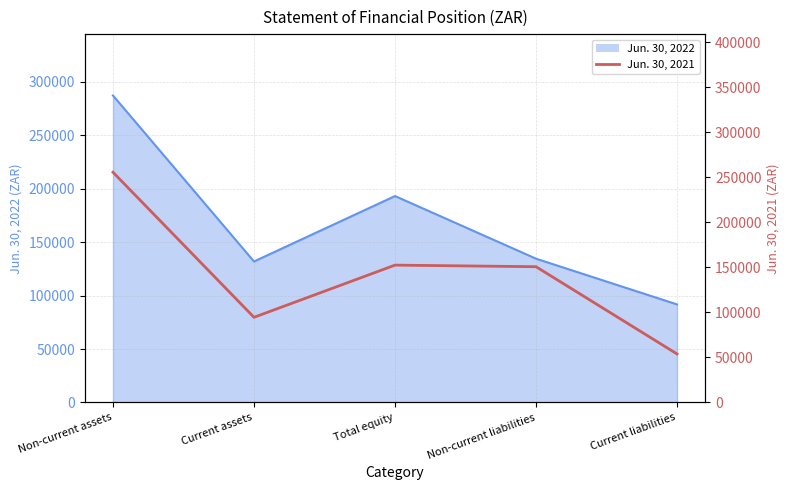

What is the label of the 5th point from the right?

Non-current assets